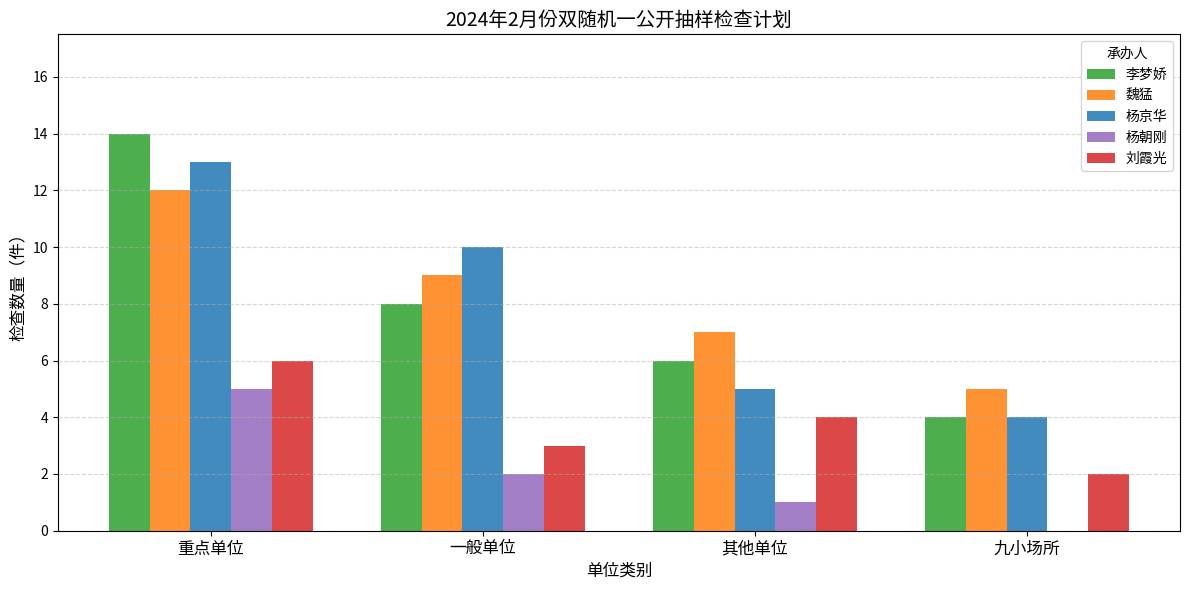

Which label corresponds to the largest value in the chart?

重点单位